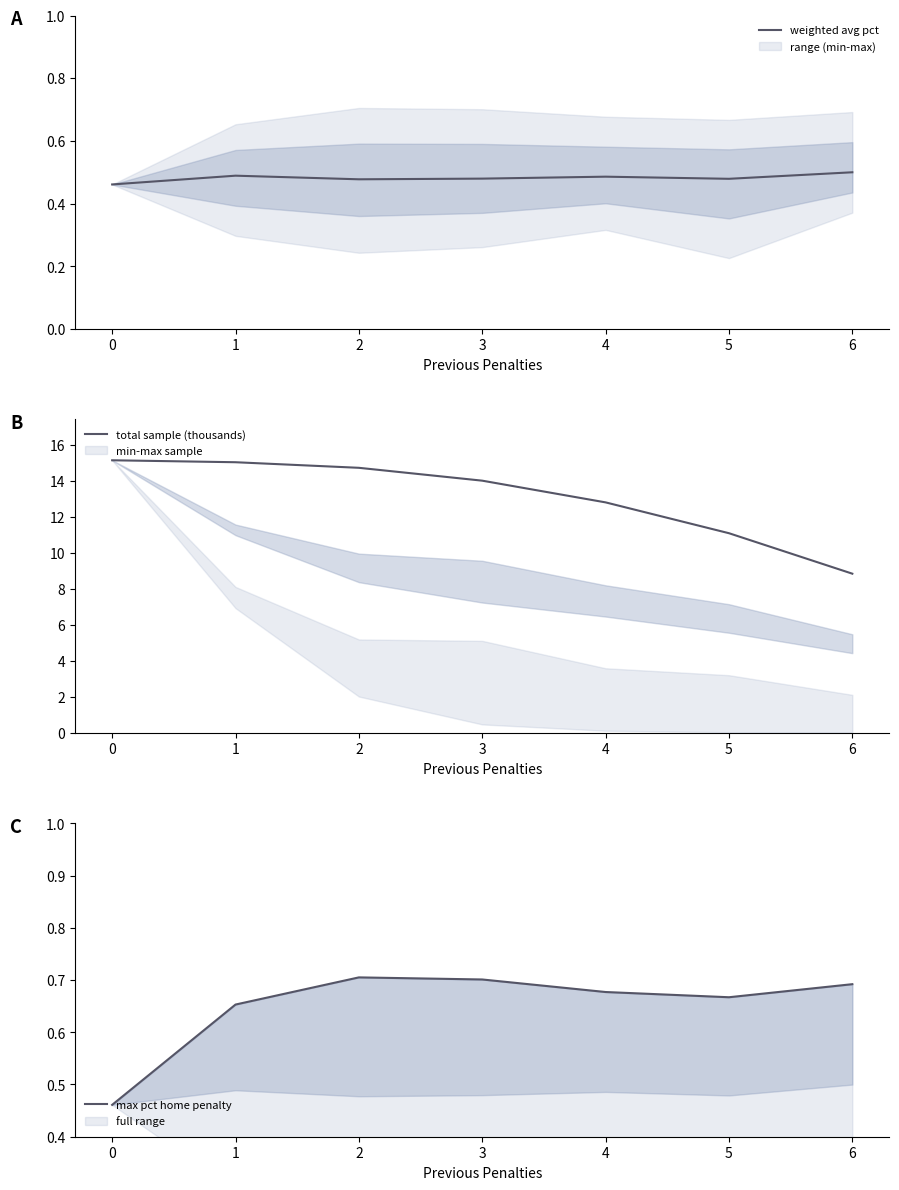

At how many categories does at least one series exceed 10?

6